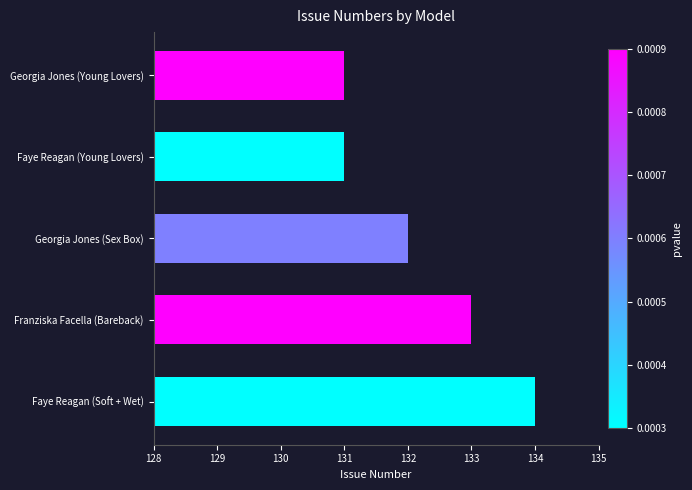

Does the chart contain stacked bars?

No